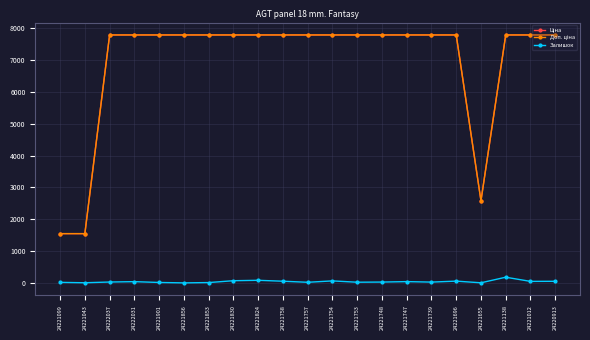

Read the Залишок value at 24221099.

16.0